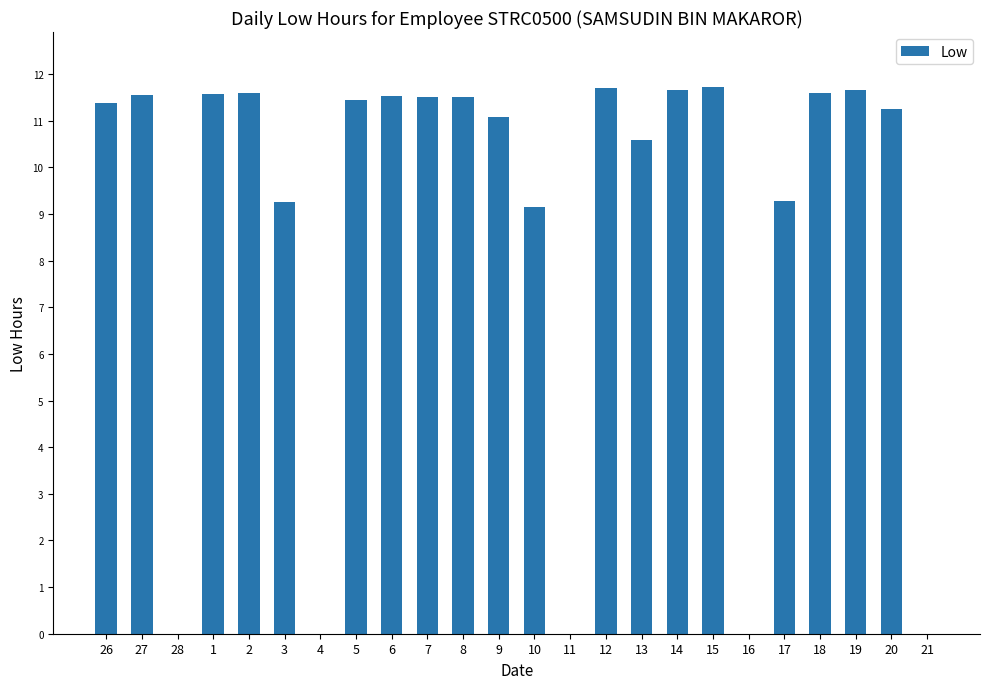

What is the maximum value shown in the chart?

11.7